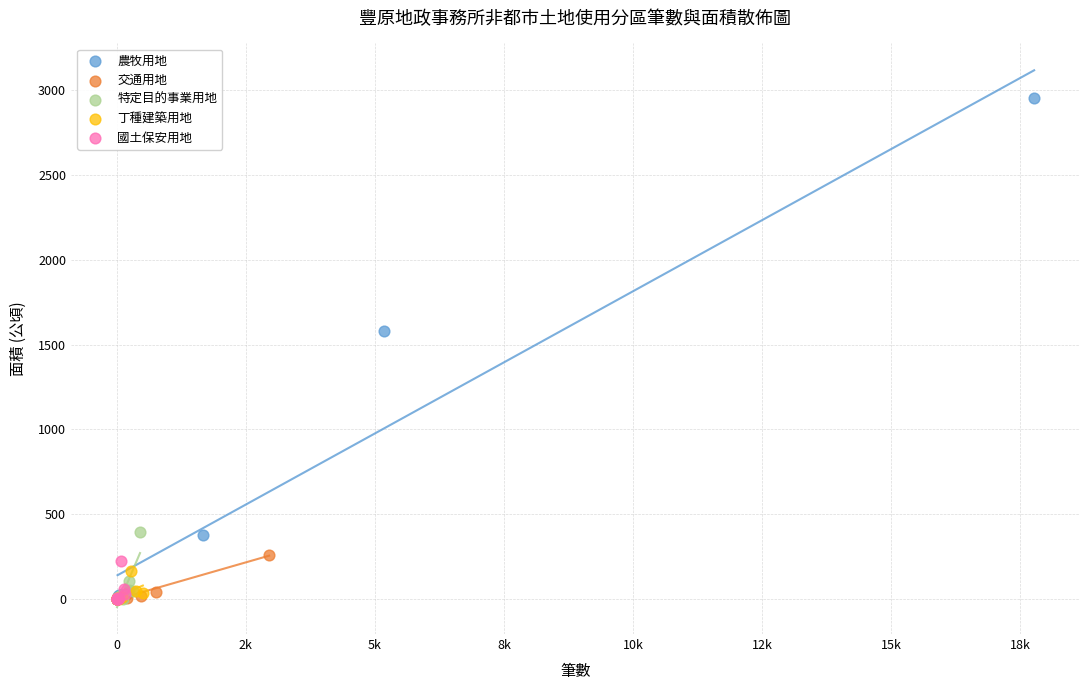

Which series has the widest spread of Y values?

農牧用地